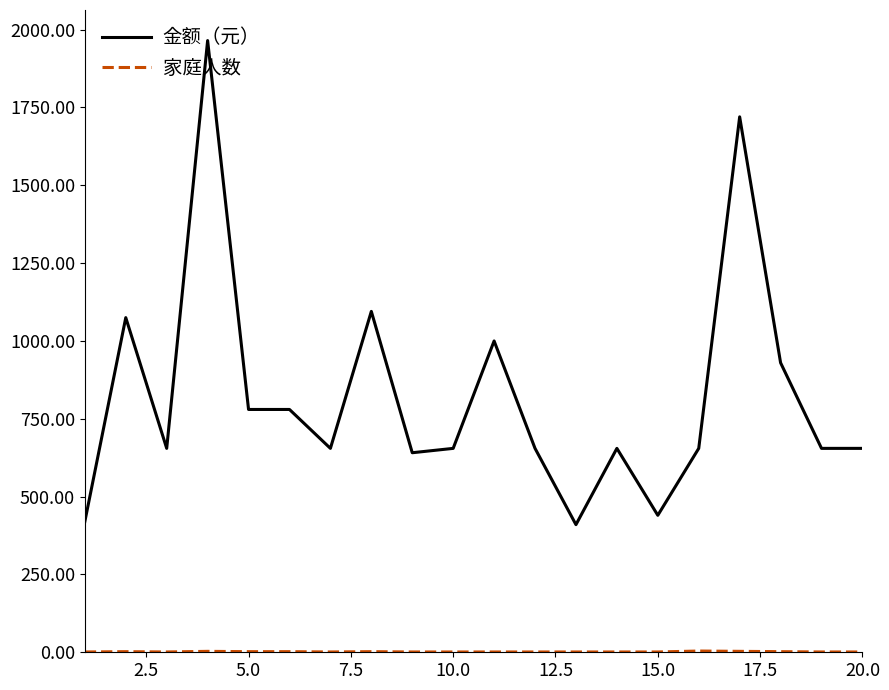

Which series has the largest total across all categories?

金额（元）